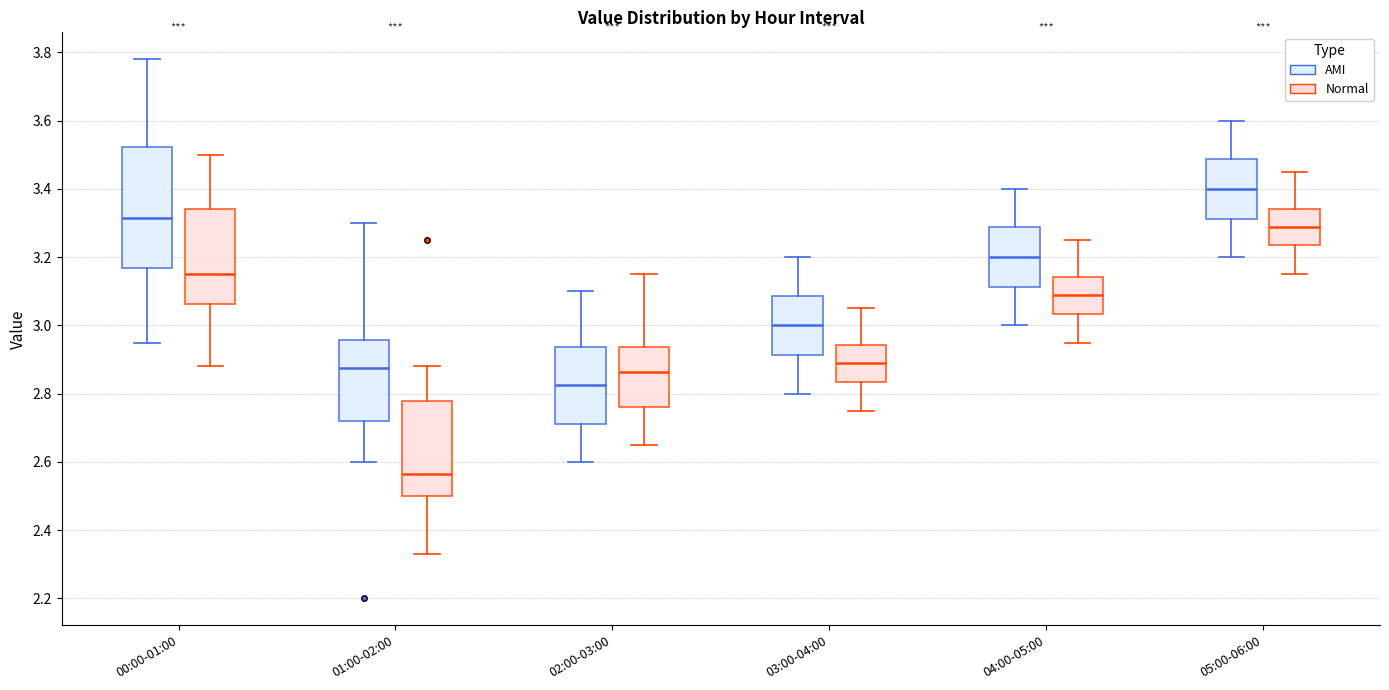

Reading left to right, transcribe this box plot: for each box, give where its median line is, the range the box spans, and where its two whiskers end, as read against the y-axis. The values are not printed on the chart, so give them approximately, as read against the axis.

00:00-01:00 (AMI): median 3.32, box 3.16 to 3.52, whiskers 2.96 to 3.78
00:00-01:00 (Normal): median 3.16, box 3.06 to 3.34, whiskers 2.88 to 3.50
01:00-02:00 (AMI): median 2.88, box 2.72 to 2.96, whiskers 2.60 to 3.30
01:00-02:00 (Normal): median 2.56, box 2.50 to 2.78, whiskers 2.34 to 2.88
02:00-03:00 (AMI): median 2.82, box 2.72 to 2.94, whiskers 2.60 to 3.10
02:00-03:00 (Normal): median 2.86, box 2.76 to 2.94, whiskers 2.66 to 3.16
03:00-04:00 (AMI): median 3.00, box 2.92 to 3.08, whiskers 2.80 to 3.20
03:00-04:00 (Normal): median 2.90, box 2.84 to 2.94, whiskers 2.76 to 3.06
04:00-05:00 (AMI): median 3.20, box 3.12 to 3.28, whiskers 3.00 to 3.40
04:00-05:00 (Normal): median 3.10, box 3.04 to 3.14, whiskers 2.96 to 3.26
05:00-06:00 (AMI): median 3.40, box 3.32 to 3.48, whiskers 3.20 to 3.60
05:00-06:00 (Normal): median 3.30, box 3.24 to 3.34, whiskers 3.16 to 3.46